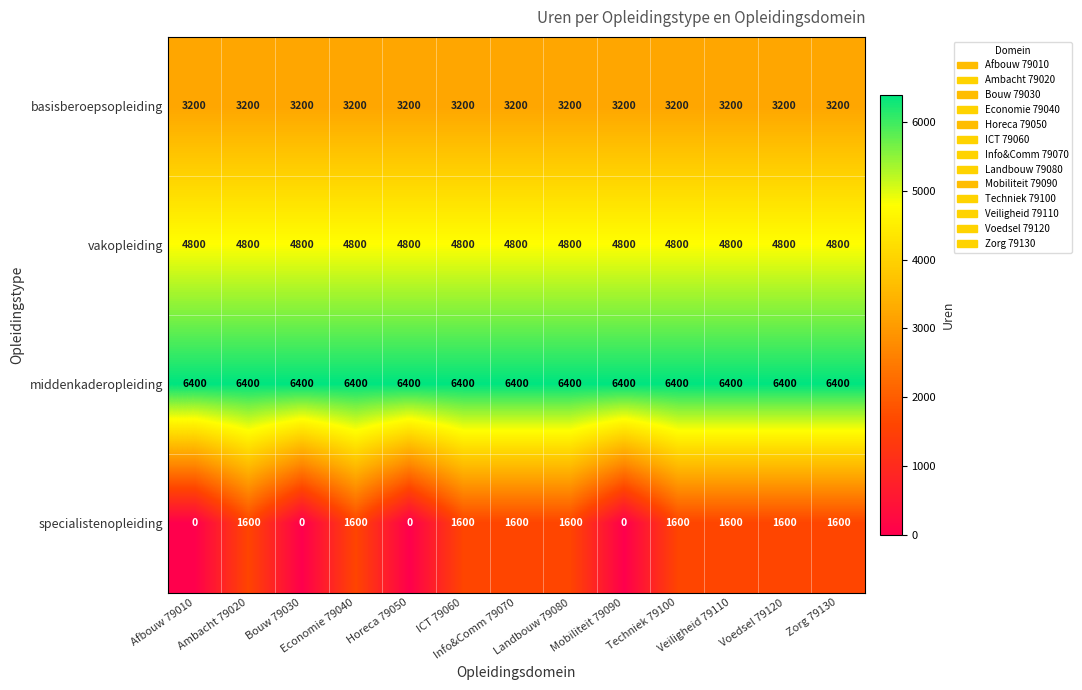

Which series has the largest total across all categories?

middenkaderopleiding